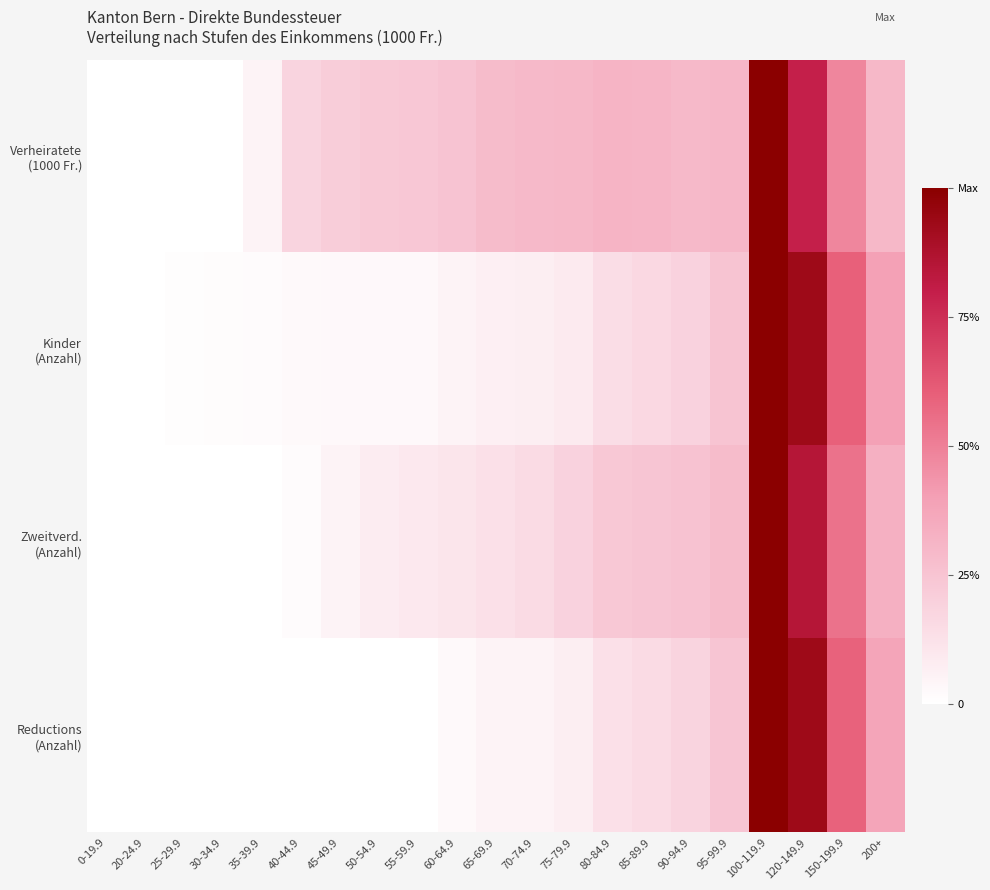

Which series has the largest range (max minus min)?

Verheiratete (1000 Fr.)